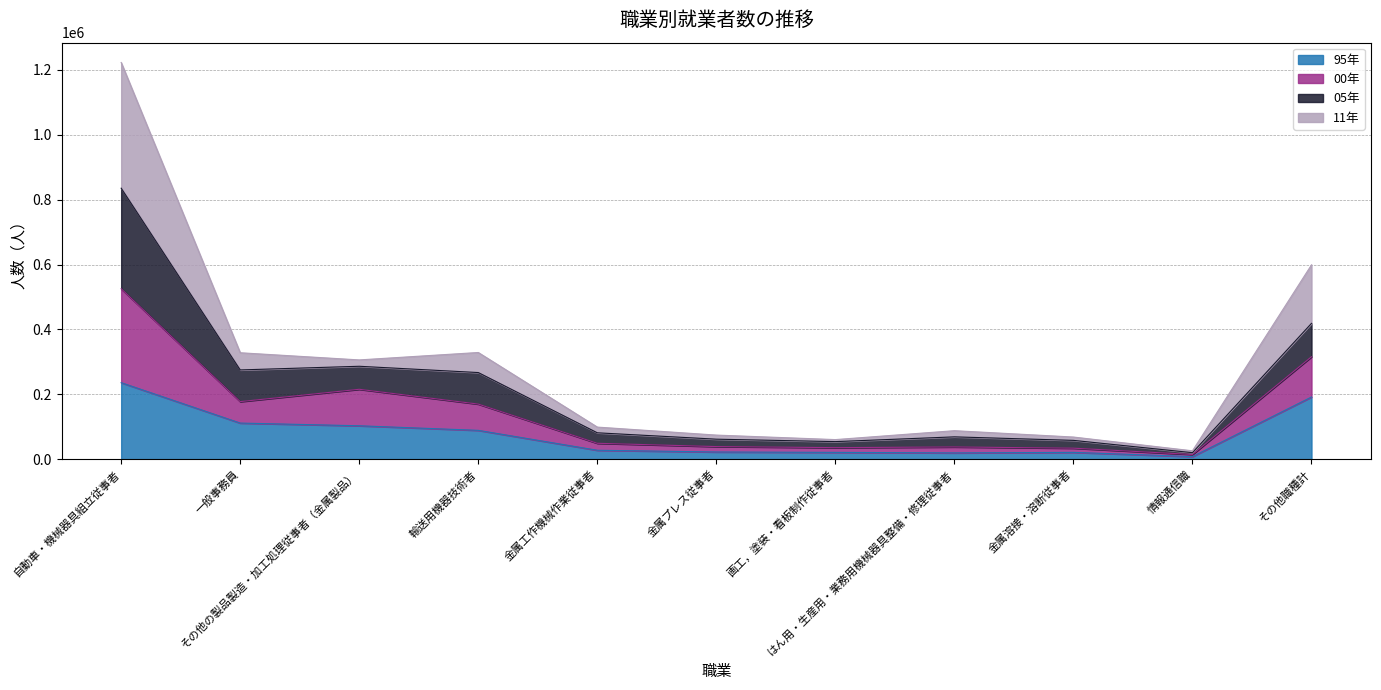

What is the label of the 3rd point from the left?

その他の製品製造・加工処理従事者（金属製品）